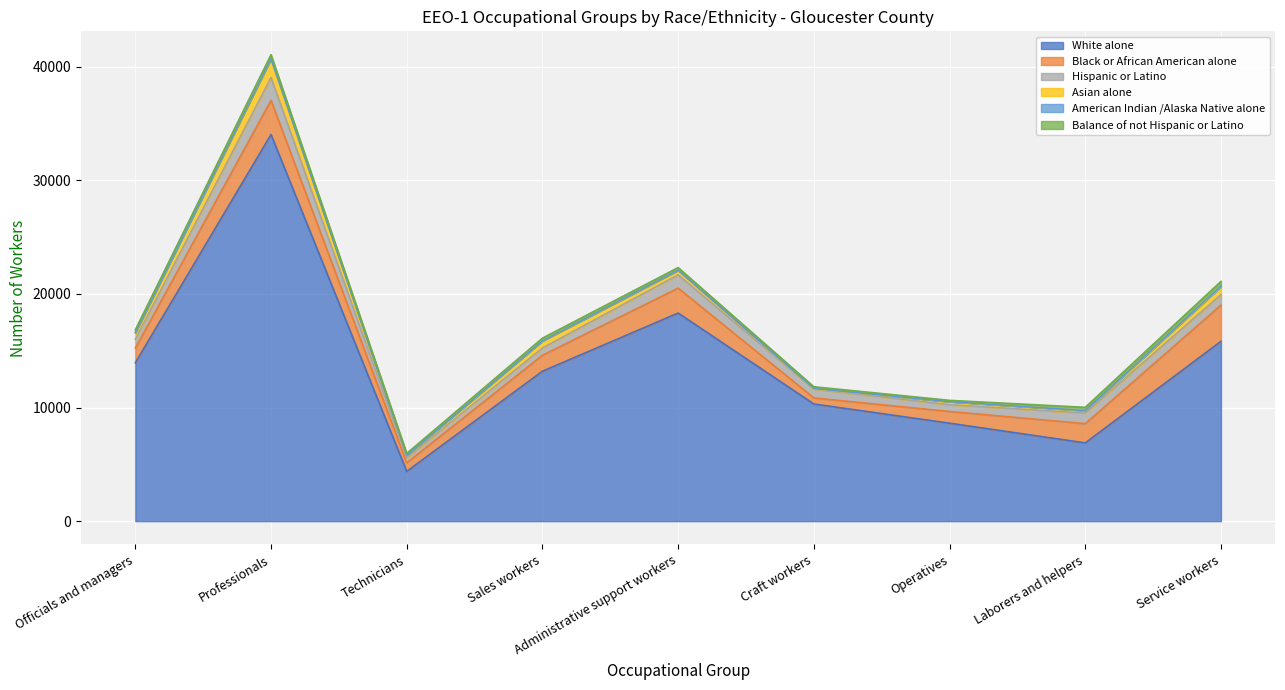

True or false: Asian alone and White alone cross at least once.

False